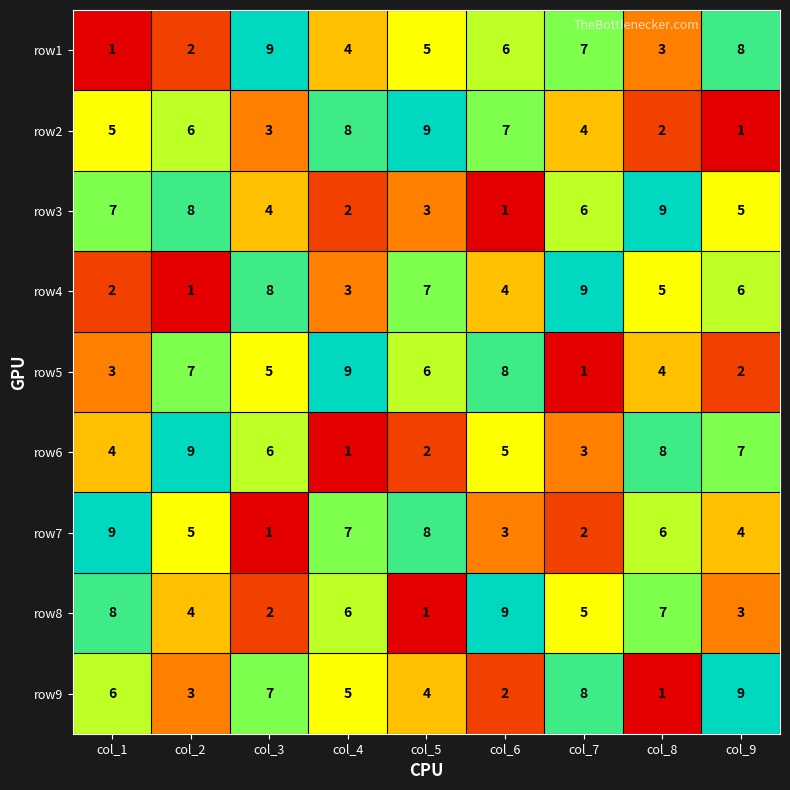

At which label does row3 first exceed 5?

col_1